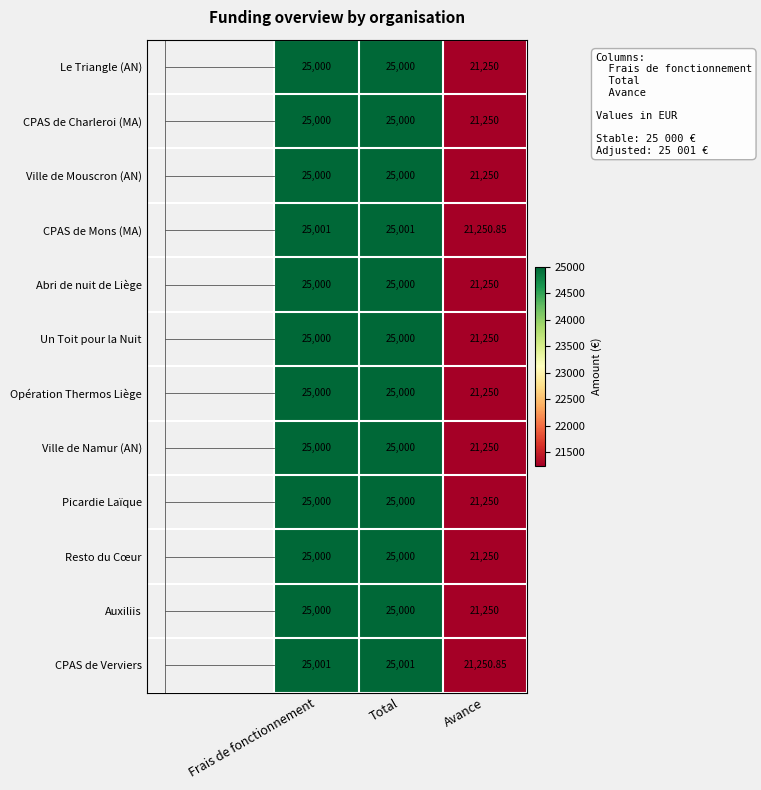

Is the value of Un Toit pour la Nuit at Avance greater than the value of CPAS de Charleroi (MA) at Frais de fonctionnement?

No